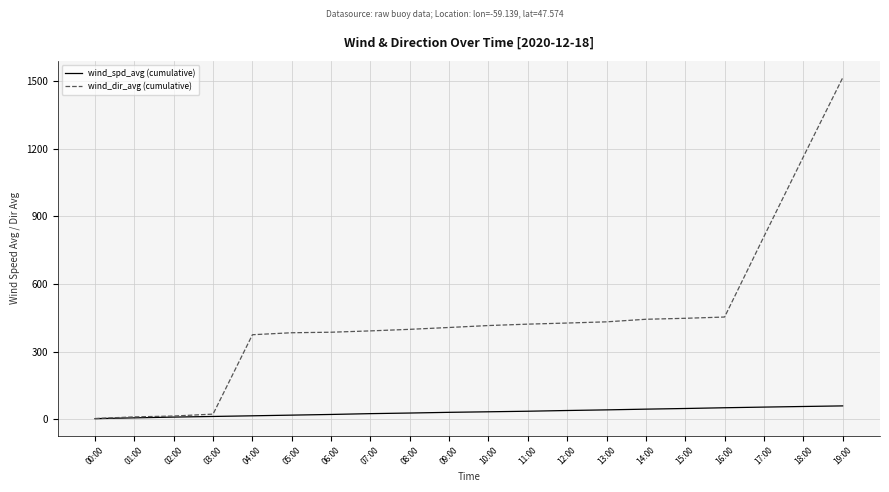

True or false: wind_dir_avg (cumulative) has a value of 407.2 at 09:00.

True